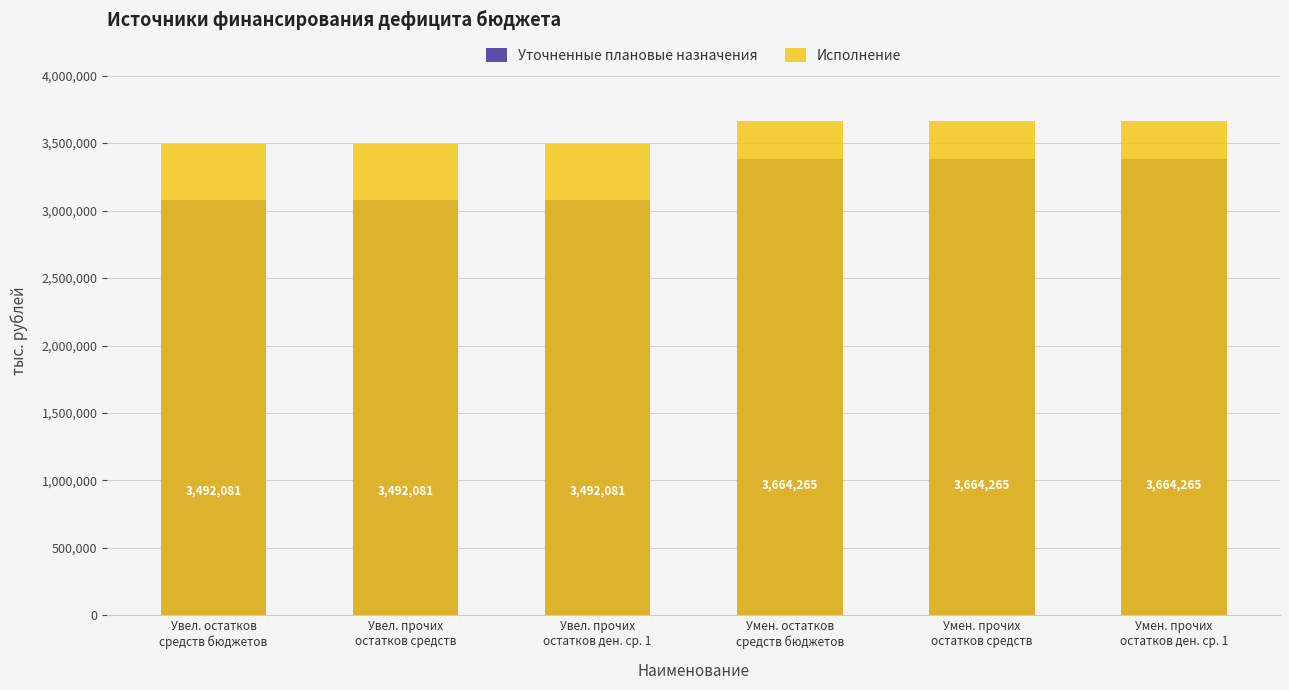

What is the maximum value for Уточненные плановые назначения?

3383712.8